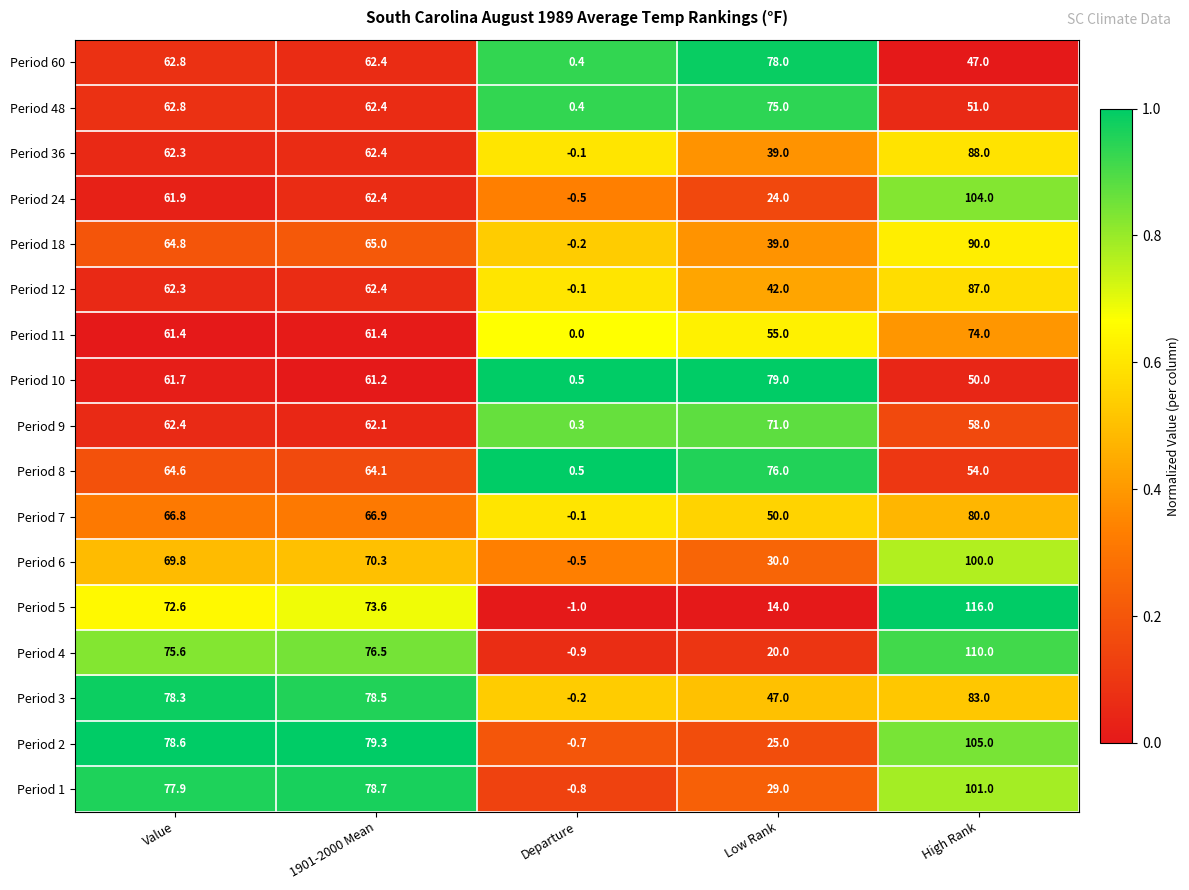

What is the spread (max minus min) of values at Departure?

1.5